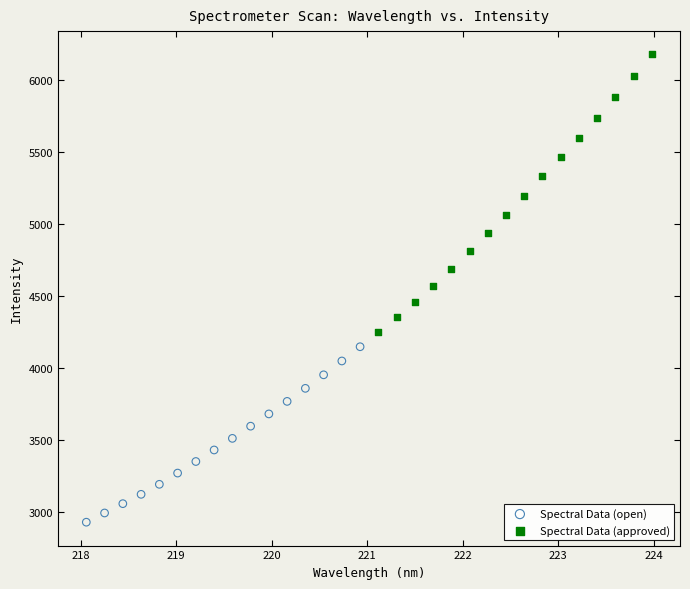

Which series has the widest spread of Y values?

Spectral Data (approved)